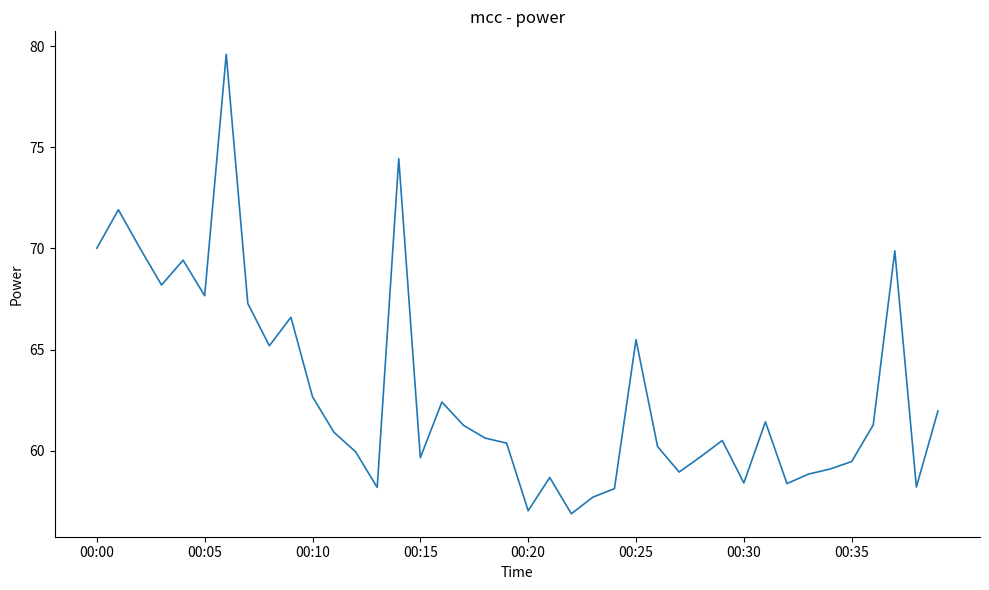

What is the difference between the maximum and minimum values?

22.7